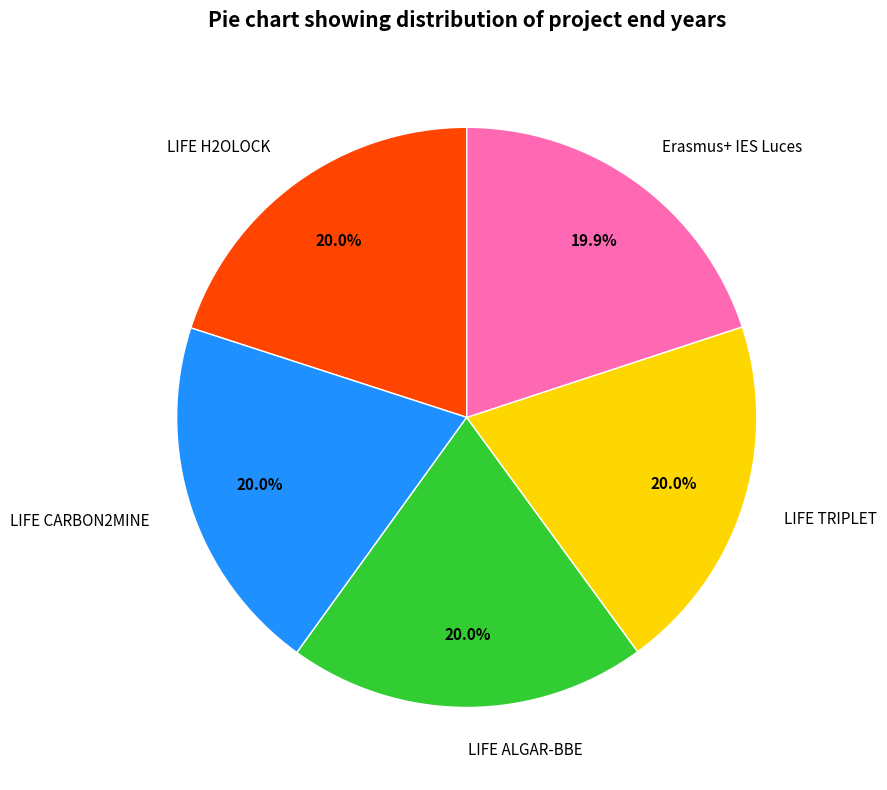

To the nearest percent, what is the average slice percentage?

20%